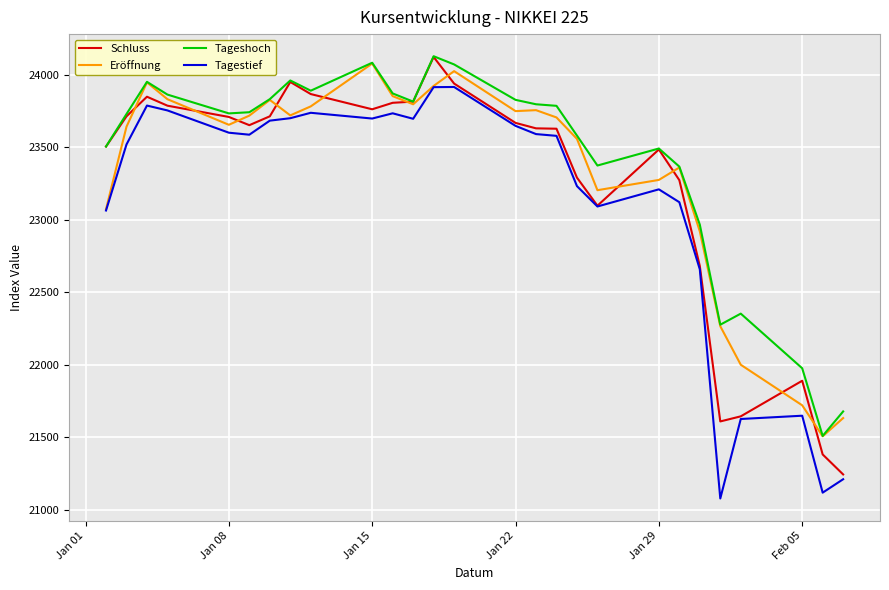

What is the lowest value of the Eröffnung series?

21507.7